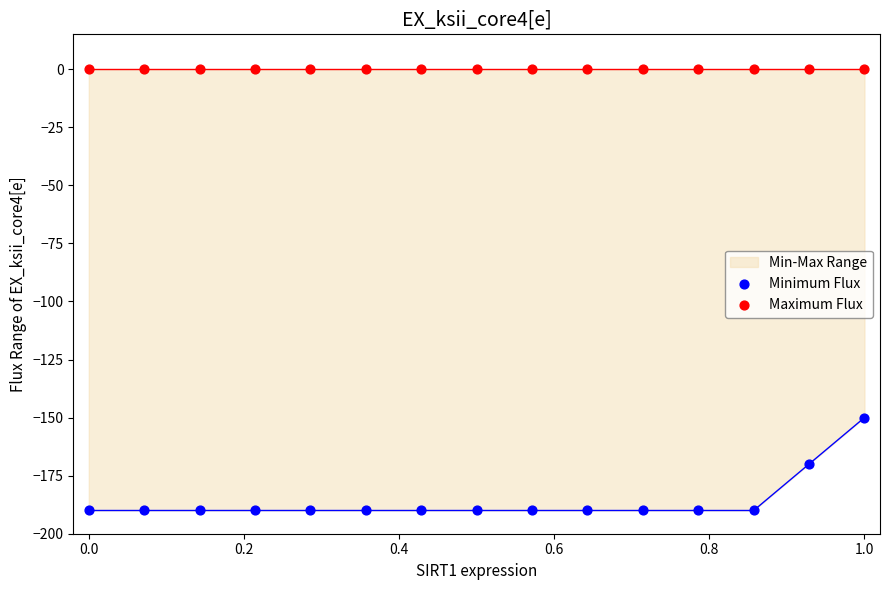

What is the lowest value of the Min-Max Range series?

-190